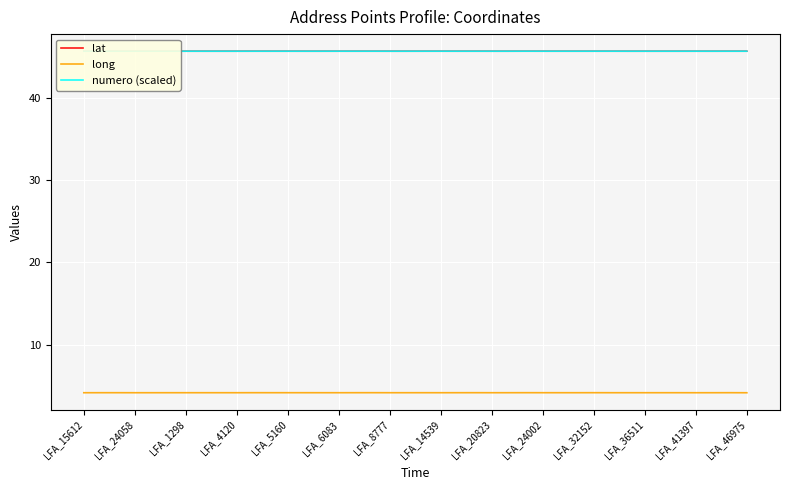

Which series has the largest range (max minus min)?

long